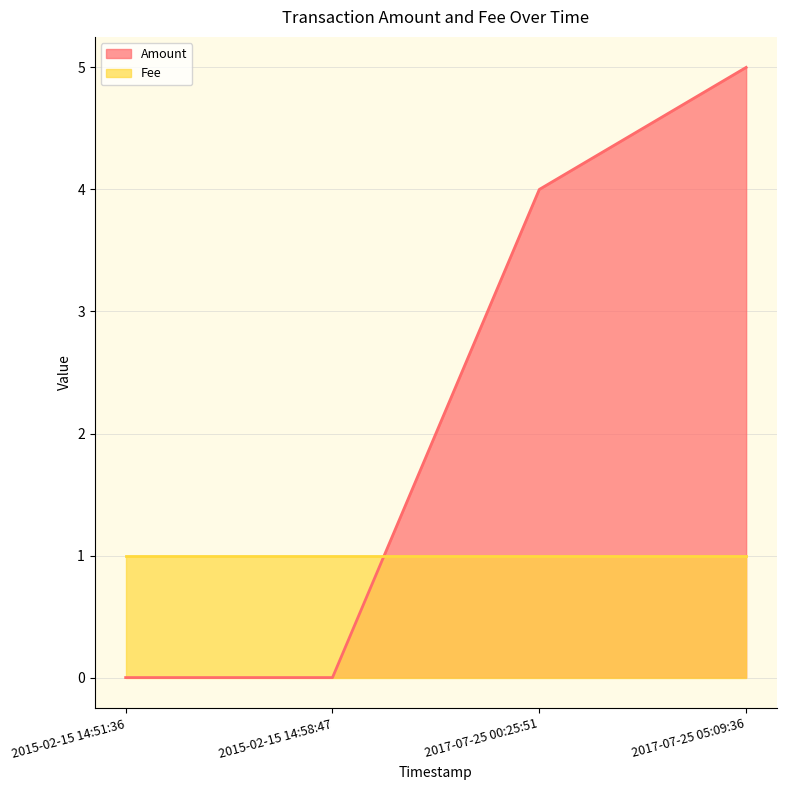

Rank the series at 2017-07-25 05:09:36 from highest to lowest value.

Amount, Fee